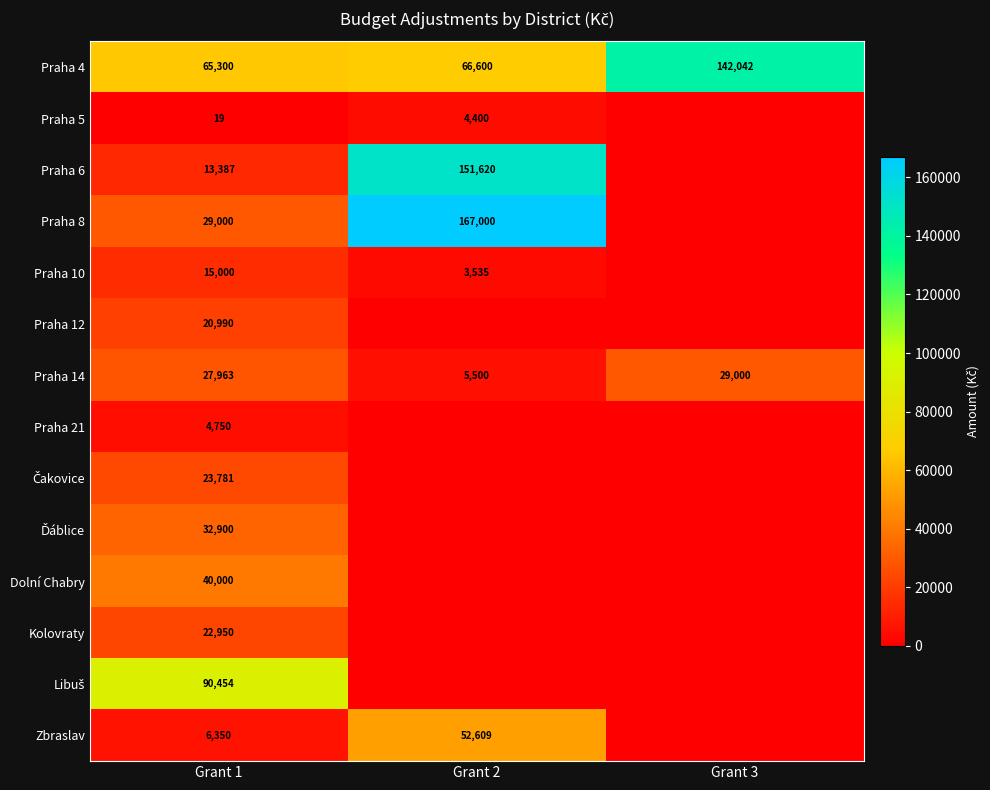

What is the approximate value of Praha 14 at Grant 2, to the nearest 50?

5500